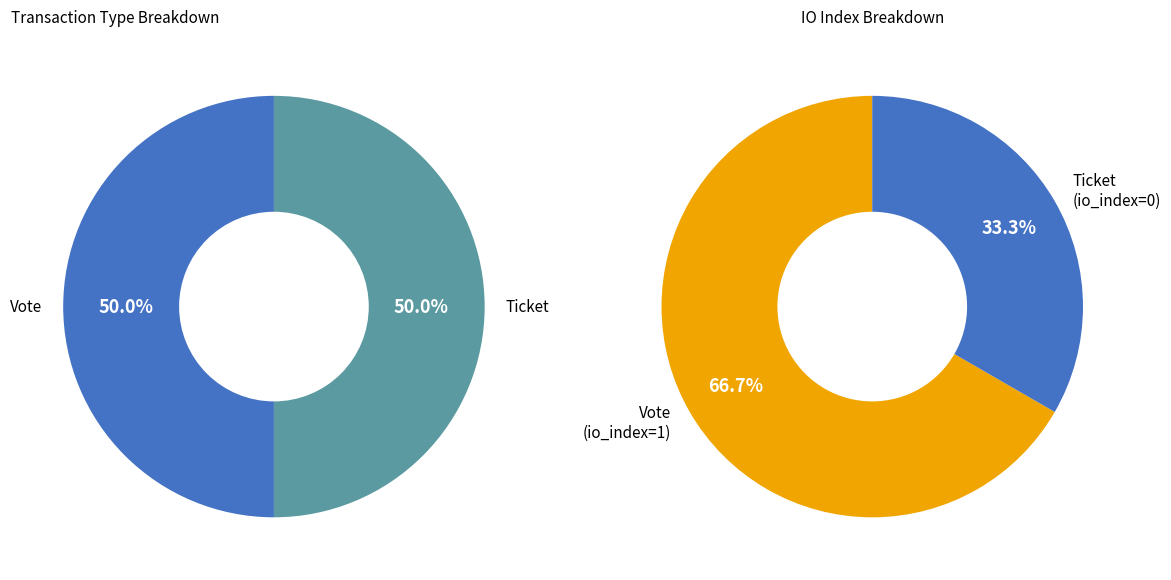

Which slice is the smallest?

Ticket (io_index=0)